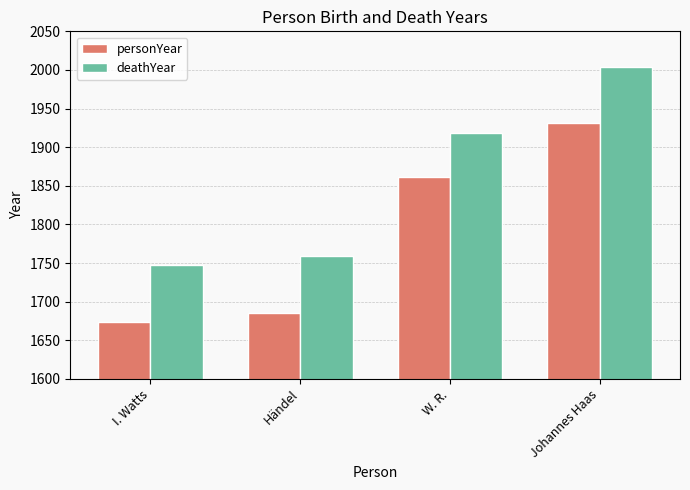

Rank the series by their average value, from highest to lowest.

deathYear, personYear